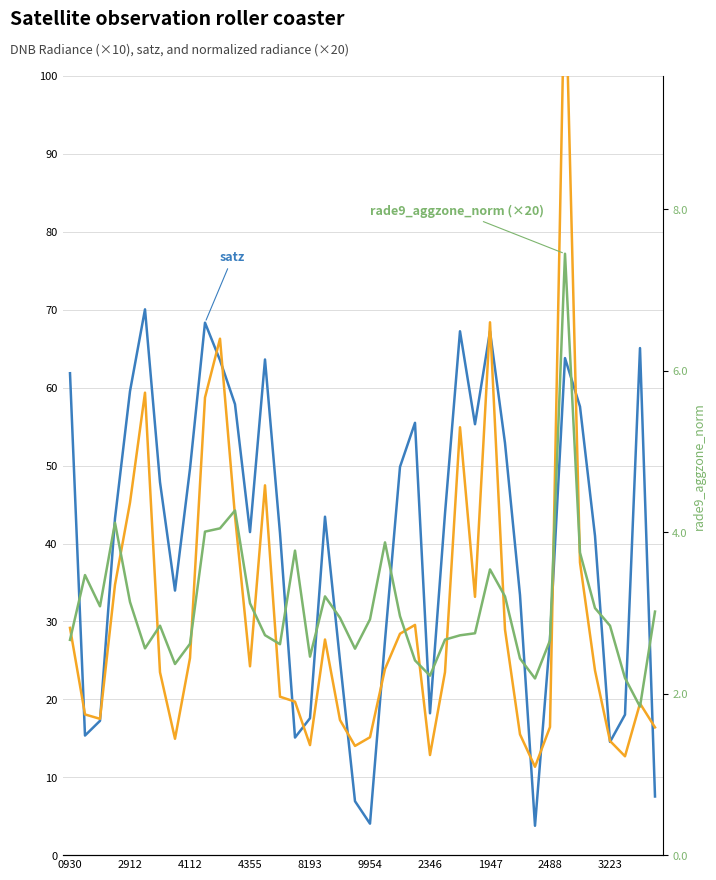

At how many categories does at least one series exceed 112?

1